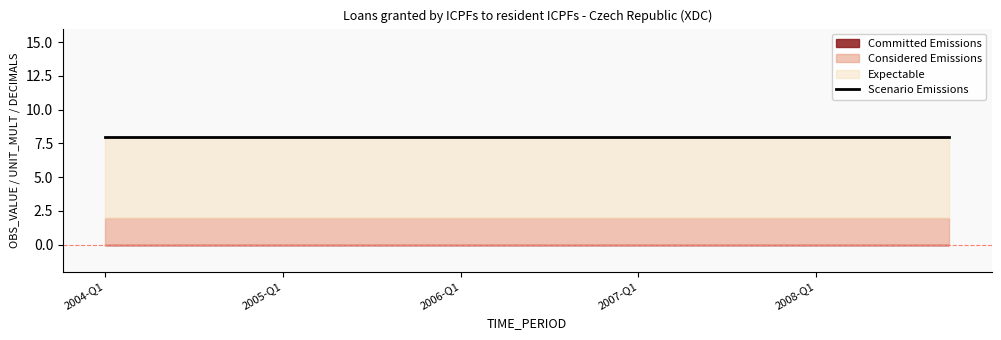

True or false: Expectable and Scenario Emissions cross at least once.

False